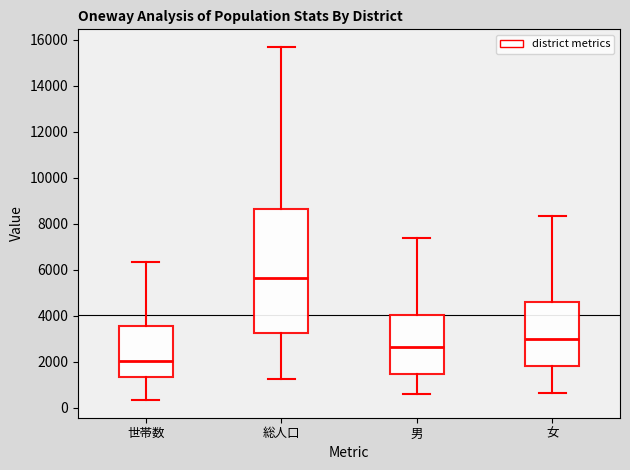

Reading left to right, transcribe this box plot: for each box, give where its median line is, the range the box spans, and where its two whiskers end, as read against the y-axis. The values are not printed on the chart, so give them approximately, as read against the axis.

世帯数: median 2000, box 1400 to 3600, whiskers 400 to 6400
総人口: median 5600, box 3200 to 8600, whiskers 1200 to 15600
男: median 2600, box 1400 to 4000, whiskers 600 to 7400
女: median 3000, box 1800 to 4600, whiskers 600 to 8400